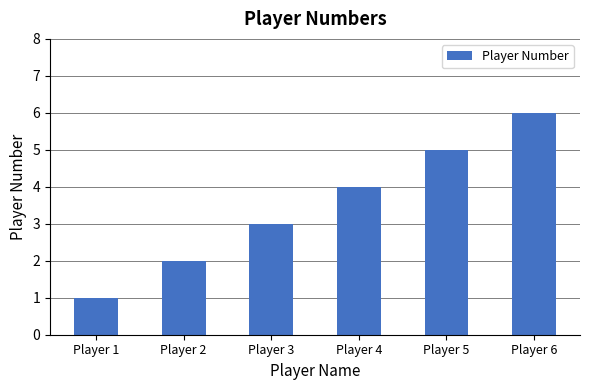

Which has a higher value, Player 2 or Player 3?

Player 3